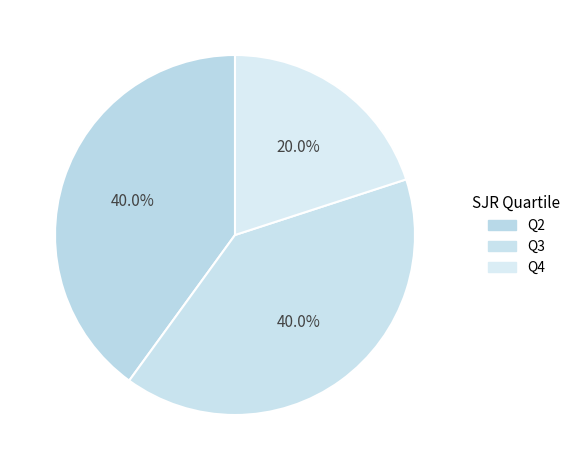

Count the number of slices in the pie.

3